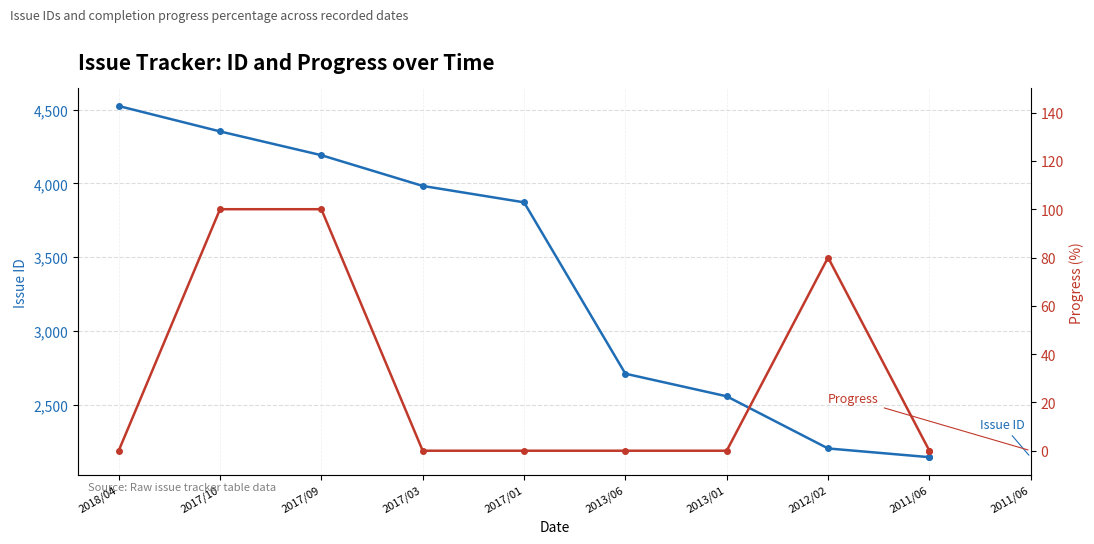

What is the spread (max minus min) of values at 2011/06?

2147